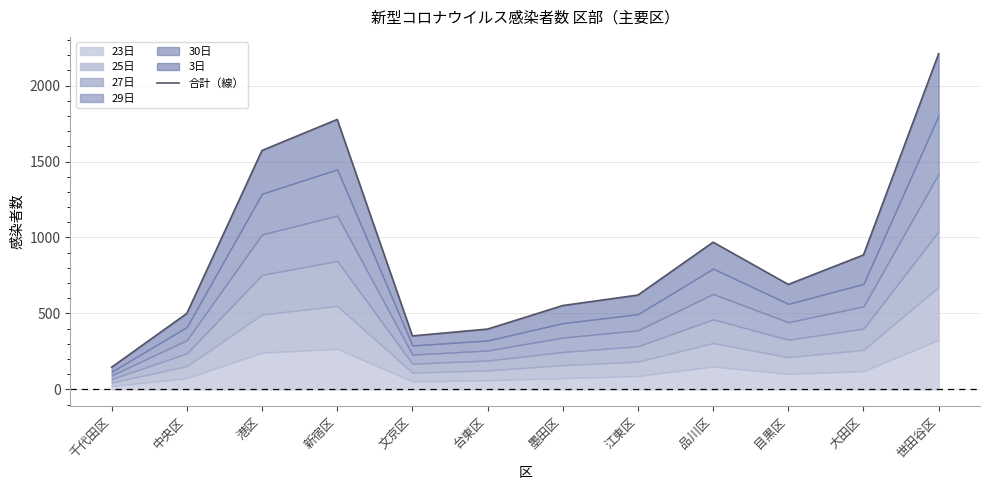

Rank the categories by value from lowest to highest.

千代田区, 文京区, 台東区, 中央区, 墨田区, 江東区, 目黒区, 大田区, 品川区, 港区, 新宿区, 世田谷区